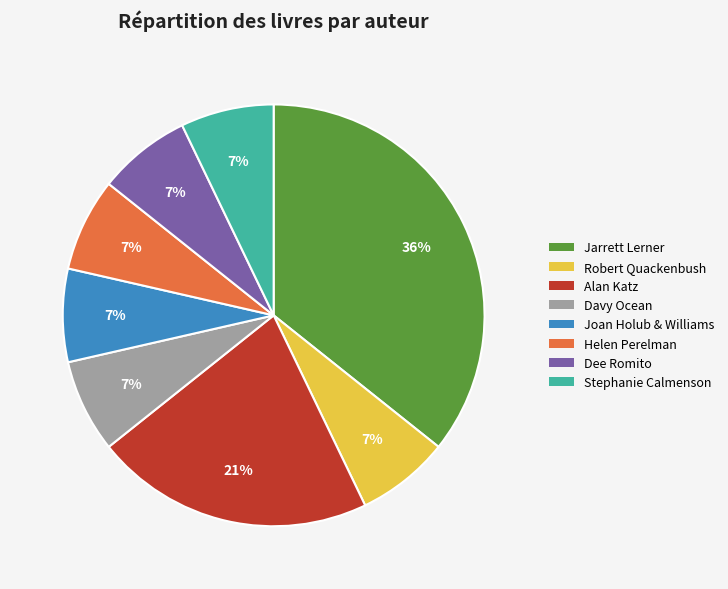

Is it true that Jarrett Lerner is 27% of the pie?

False